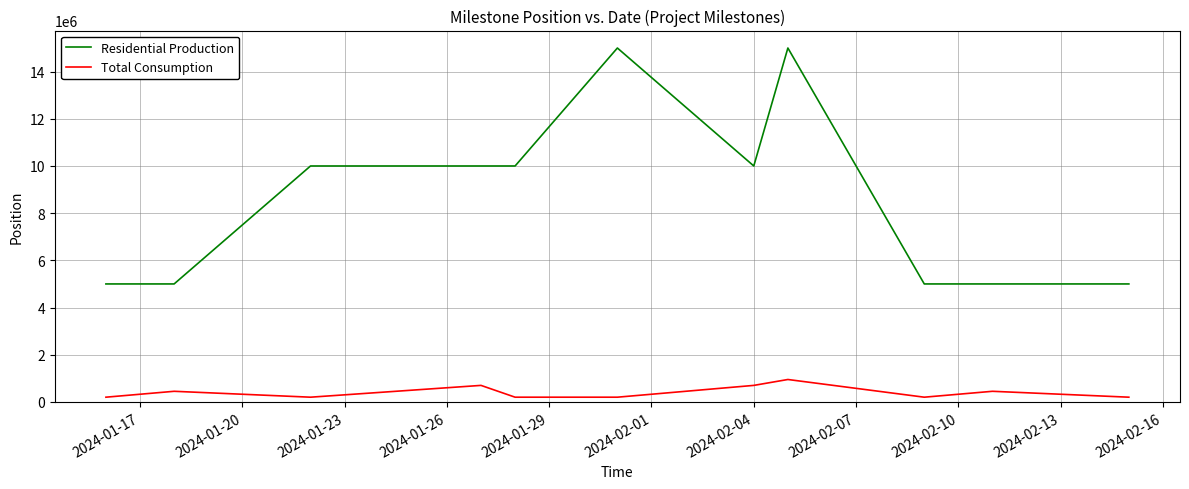

True or false: Total Consumption and Residential Production intersect in this chart.

False